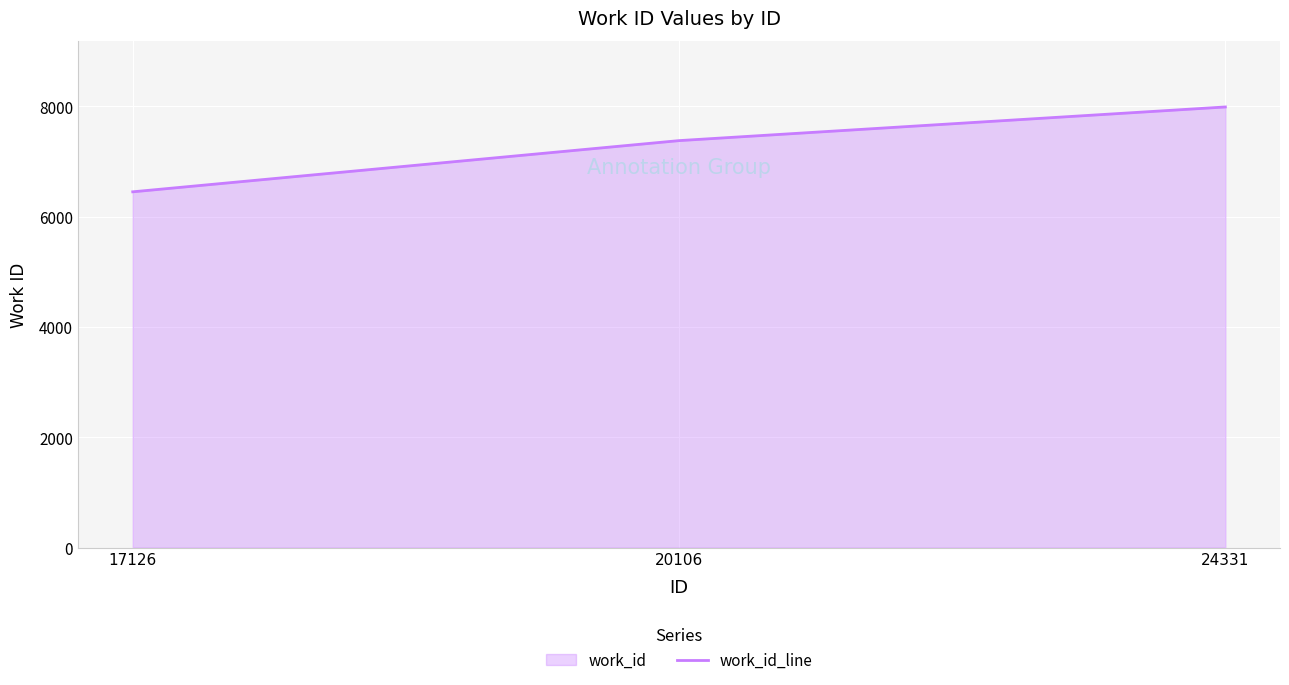

What is the value of the 2nd point from the left?

7377